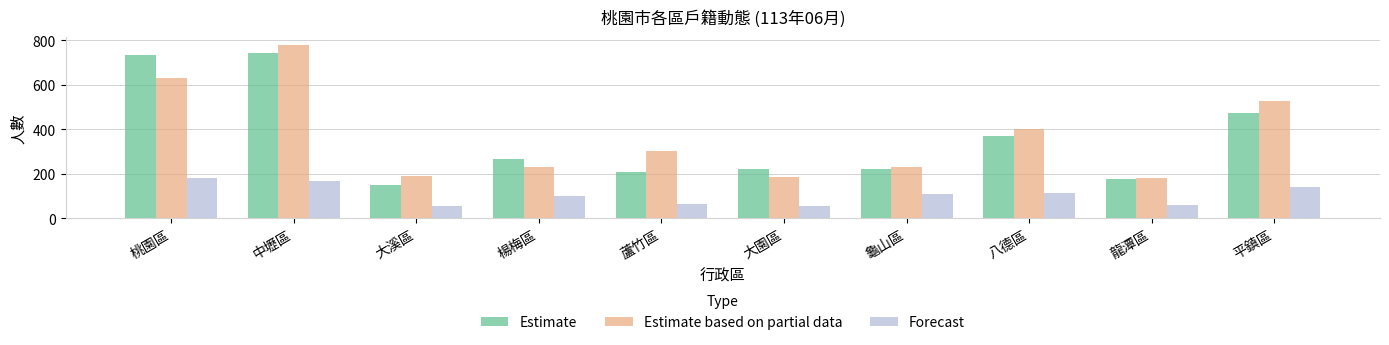

The Estimate based on partial data series shows 305 at 蘆竹區. True or false?

True